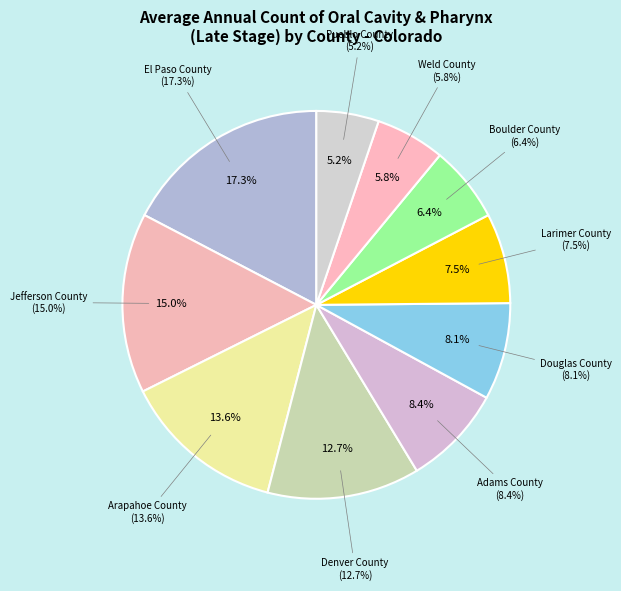

To the nearest percent, what is the combined percentage of Weld County and Denver County?

18%